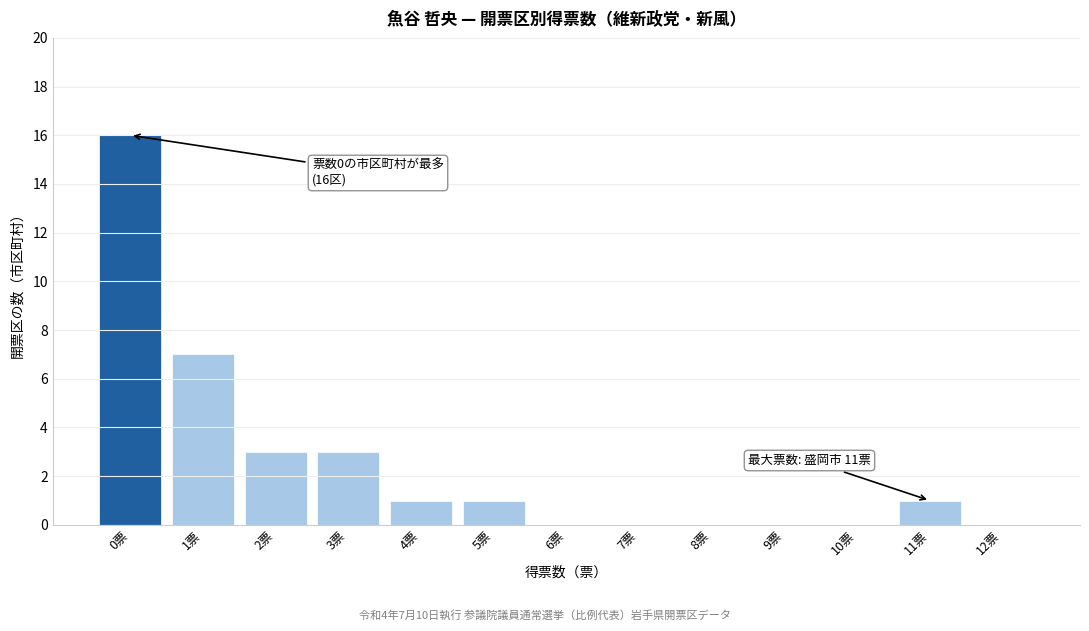

Reading left to right, transcribe all the data shown in this chart.

0票=16	1票=7	2票=3	3票=3	4票=1	5票=1	6票=0	7票=0	8票=0	9票=0	10票=0	11票=1	12票=0